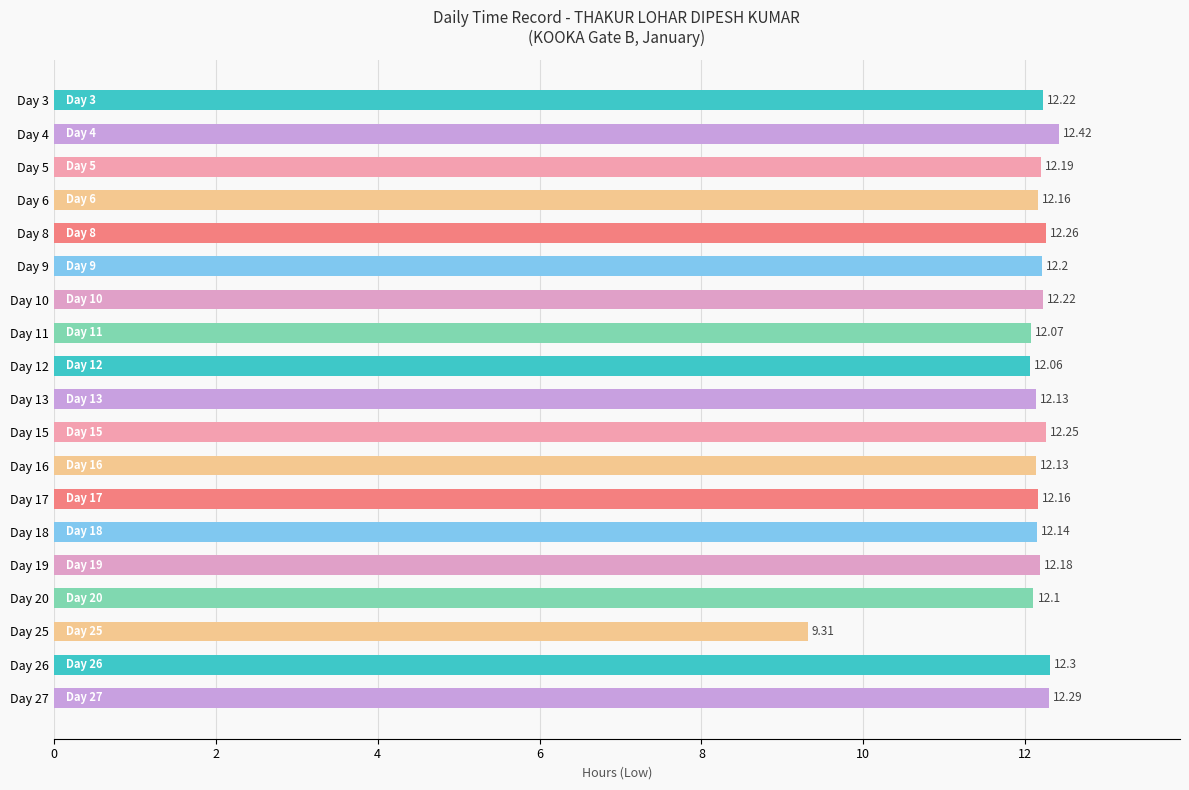

Between Day 19 and Day 4, which is larger?

Day 4